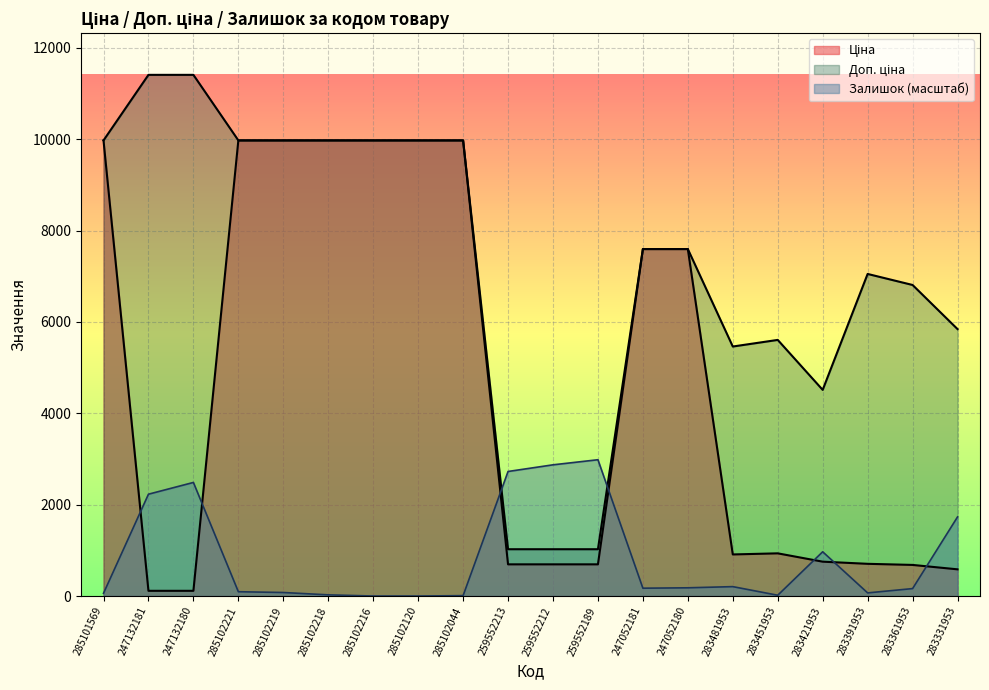

At which label does Залишок first exceed 171?

247132181